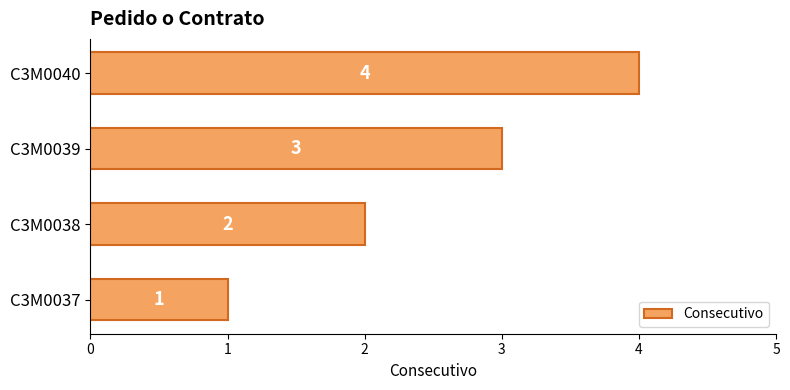

Rank the categories by value from highest to lowest.

C3M0040, C3M0039, C3M0038, C3M0037